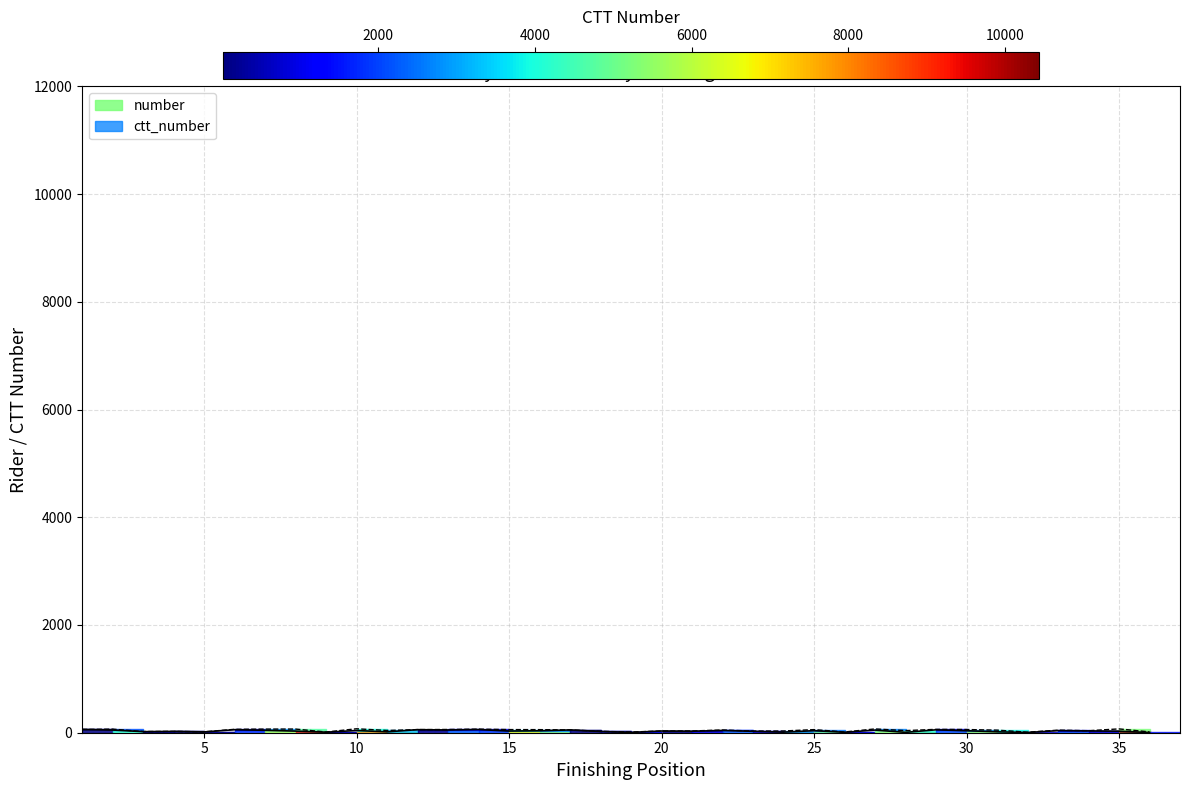

Which series has the largest total across all categories?

ctt_number (outline)